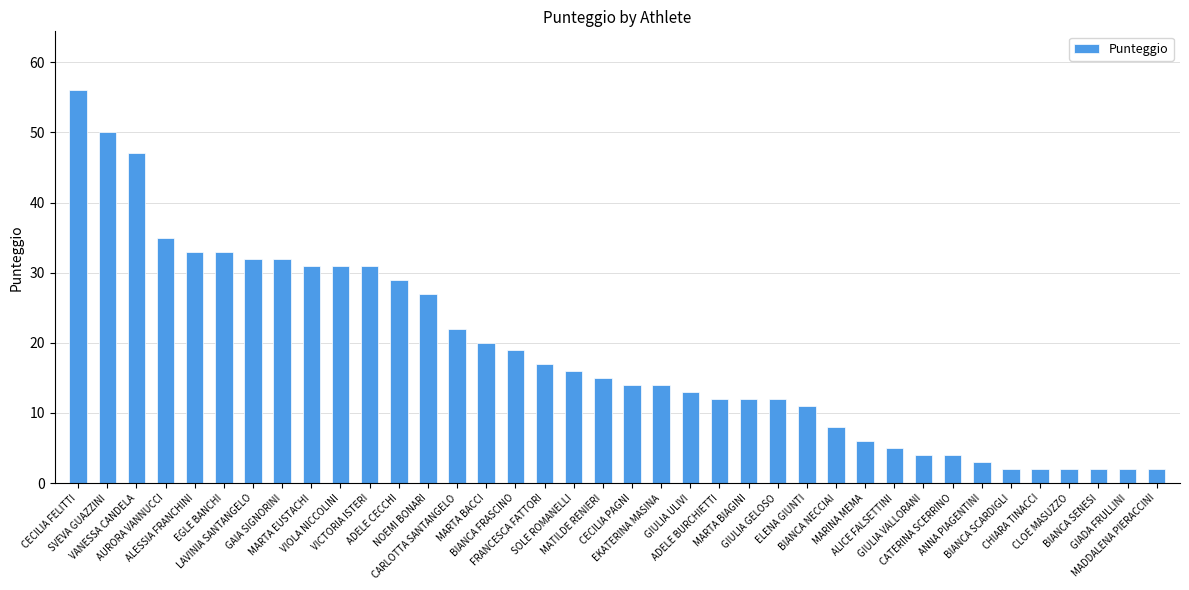

Where does the data first go above 15?

CECILIA FELITTI